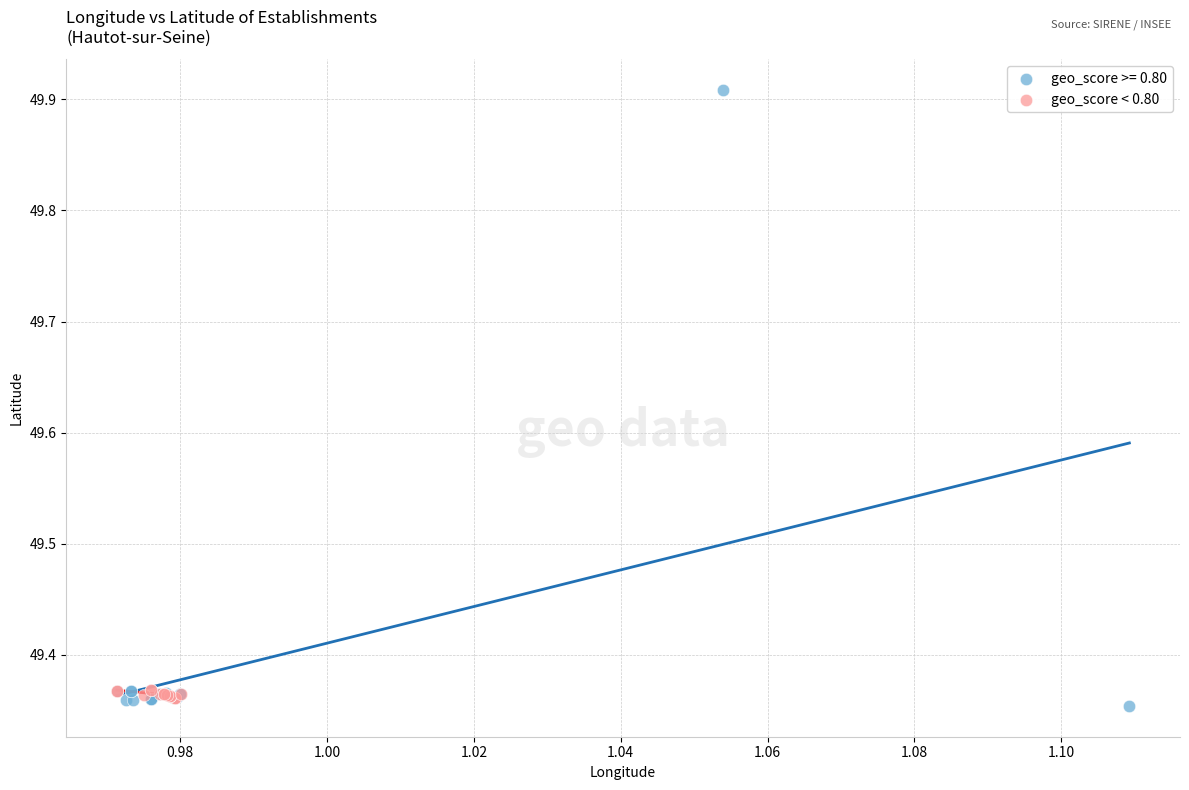

Which series has the widest spread of Y values?

geo_score >= 0.80